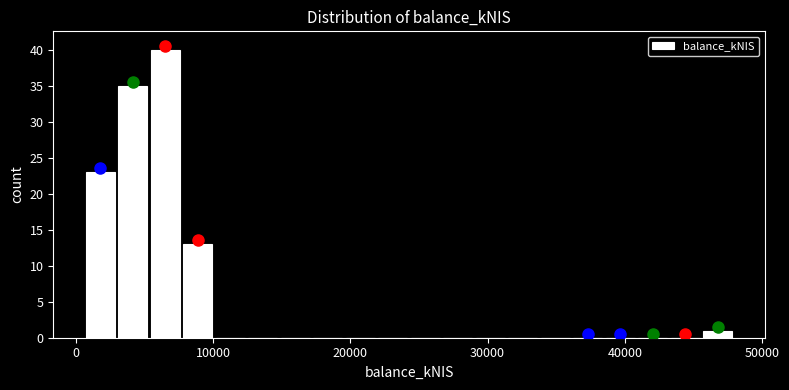

Around what value on the x-axis is the tallest bar? Give the approximate position of its centre, as read against the axis.

7000